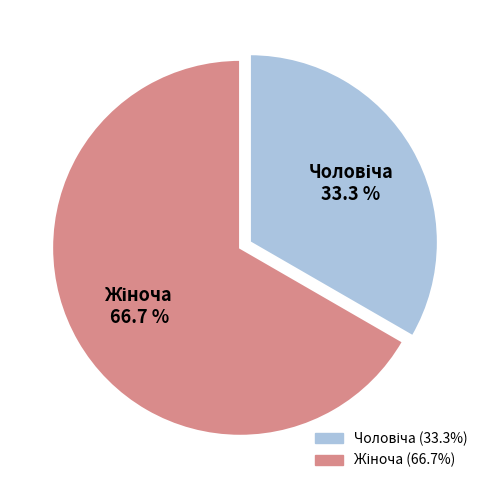

Is there a majority slice in this chart?

Yes